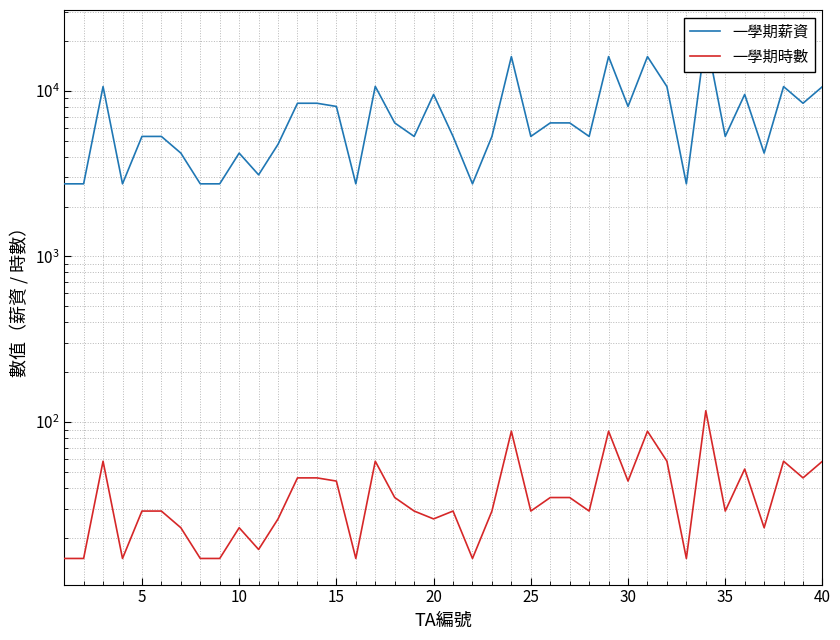

True or false: 一學期時數 and 一學期薪資 cross at least once.

False